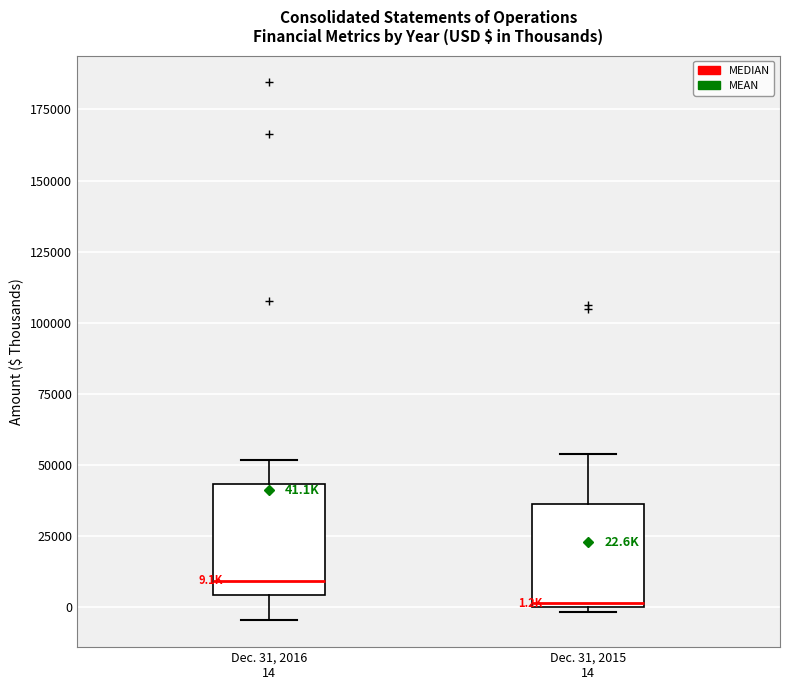

Which box has the lowest median line?

Dec. 31, 2015 14